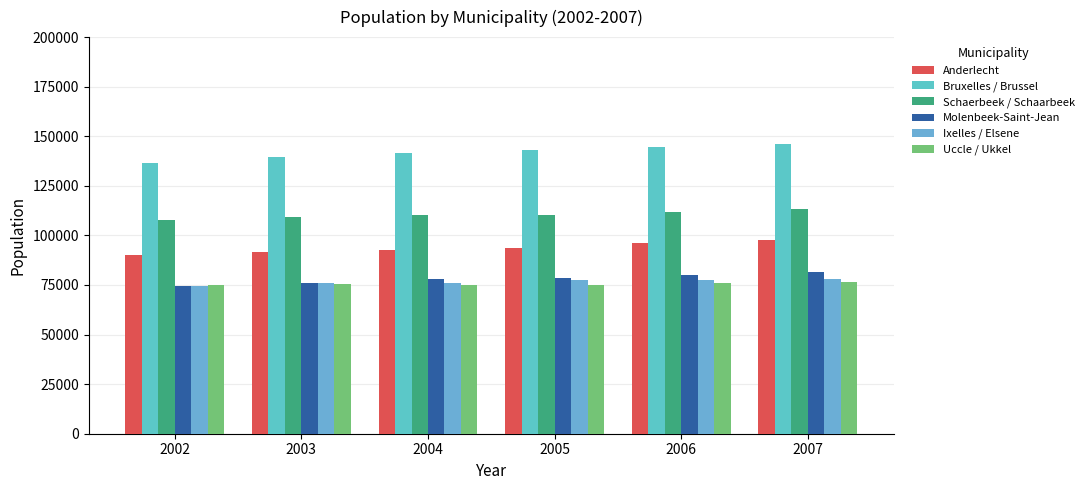

The Schaerbeek / Schaarbeek series shows 111946 at 2006. True or false?

True